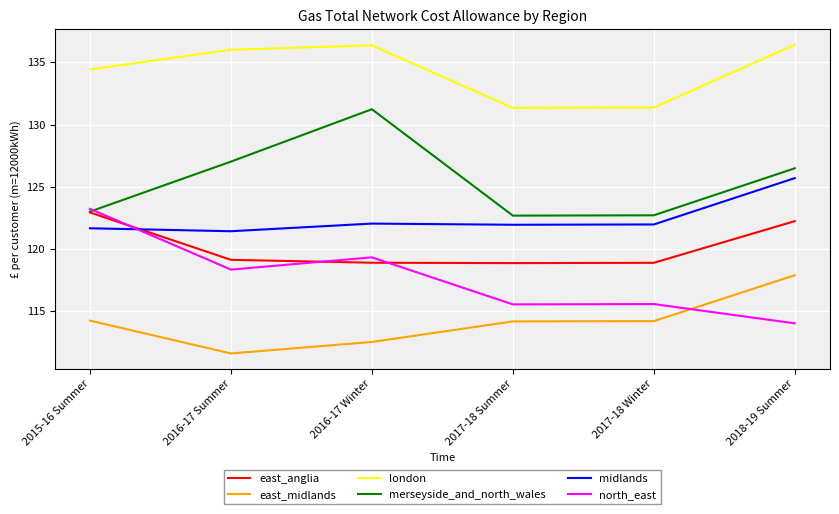

True or false: merseyside_and_north_wales has a value of 127.0 at 2016-17 Summer.

True